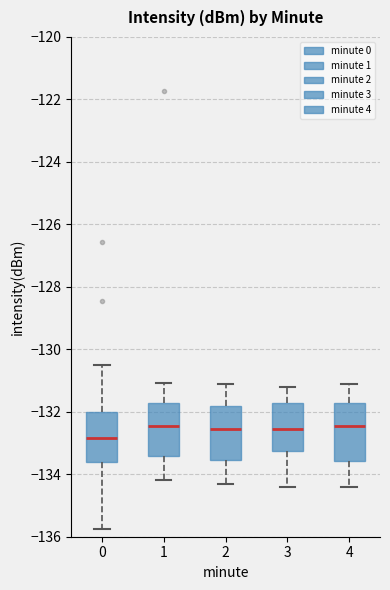

Where does the upper whisker of the box at x = 0 end on the y-axis? The values are not printed on the chart, so give them approximately, as read against the axis.

-130.6